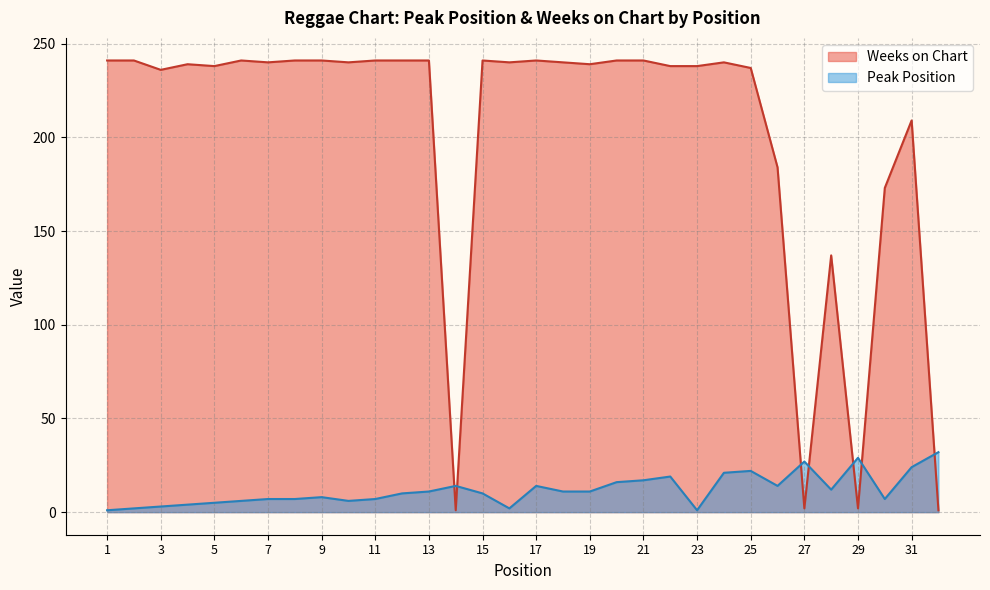

True or false: Weeks on Chart and Peak Position intersect in this chart.

True